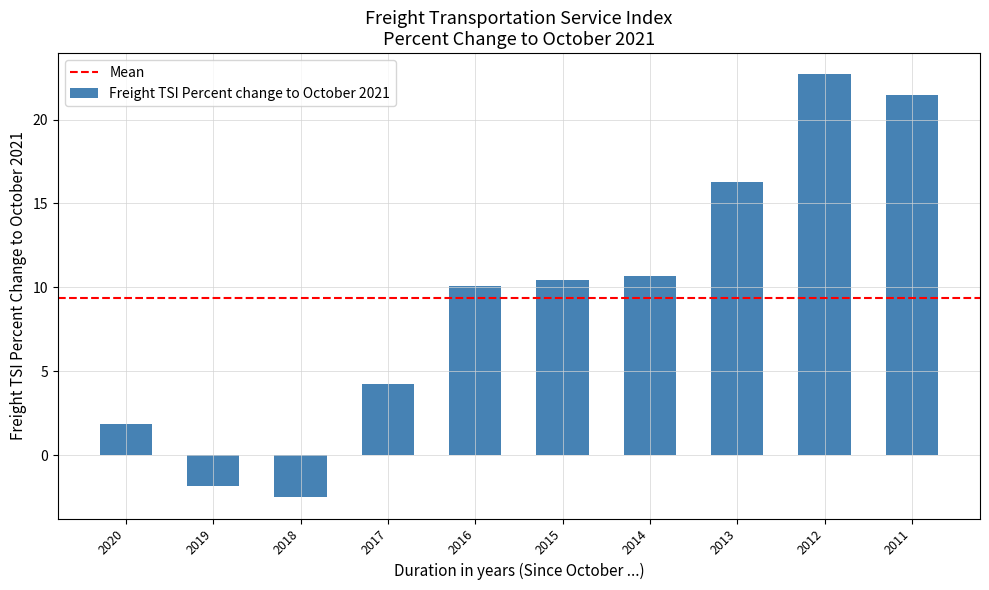

True or false: the data shows -1.2 at 2018.

False